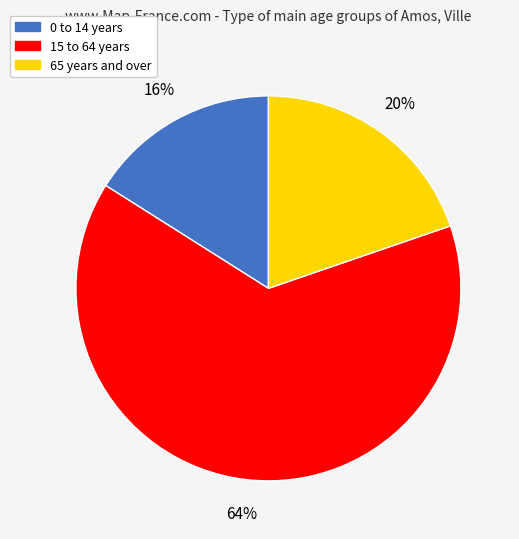

Rank the categories by value from highest to lowest.

15 to 64 years, 65 years and over, 0 to 14 years